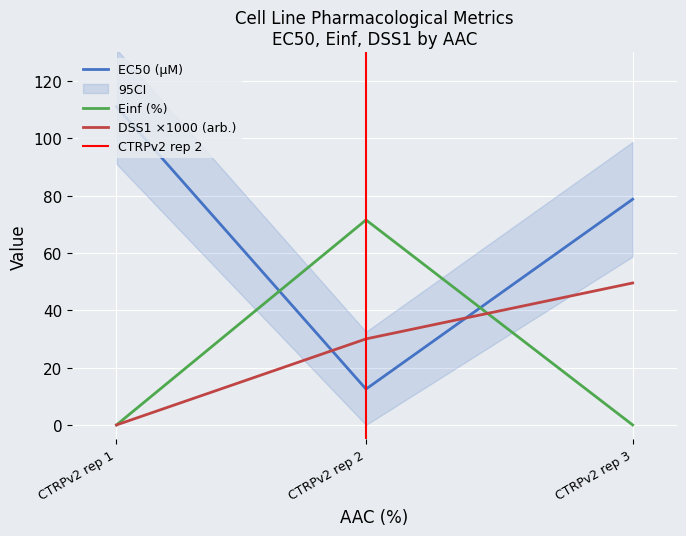

Which series has the largest total across all categories?

EC50 (µM)